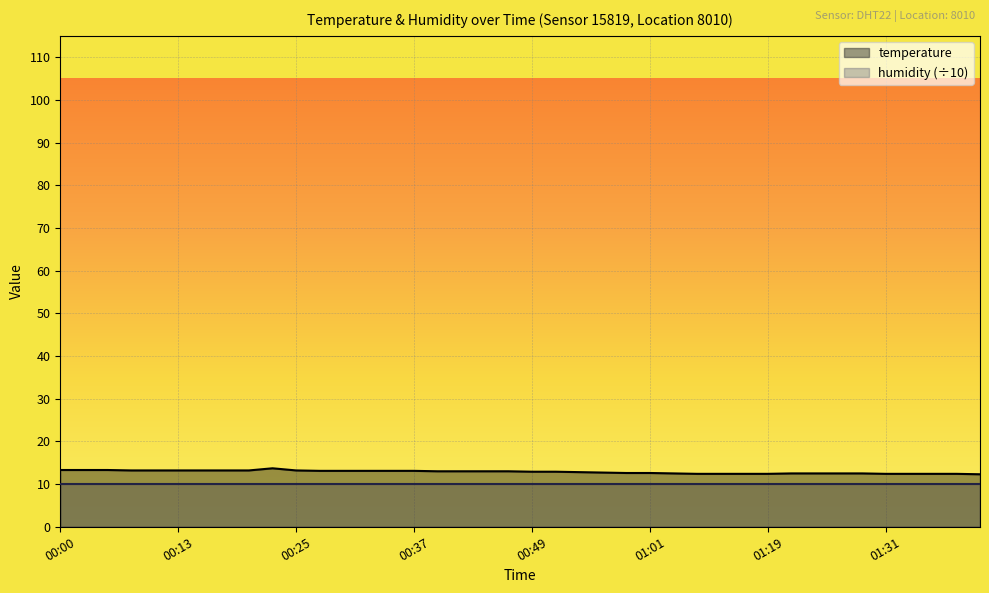

Count the number of categories in the chart.

40